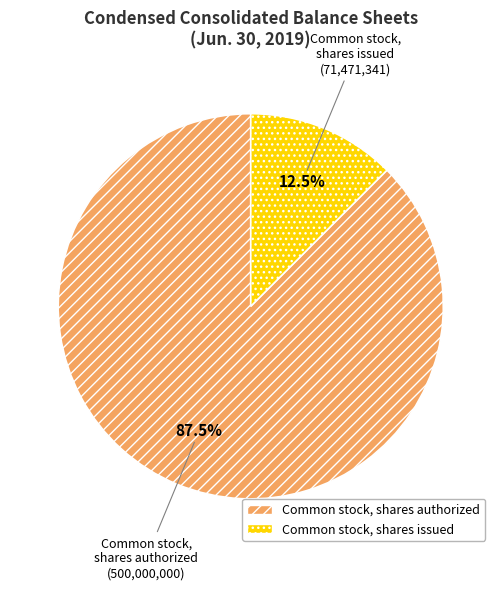

Does Common stock, shares authorized account for over 50% of the chart?

Yes